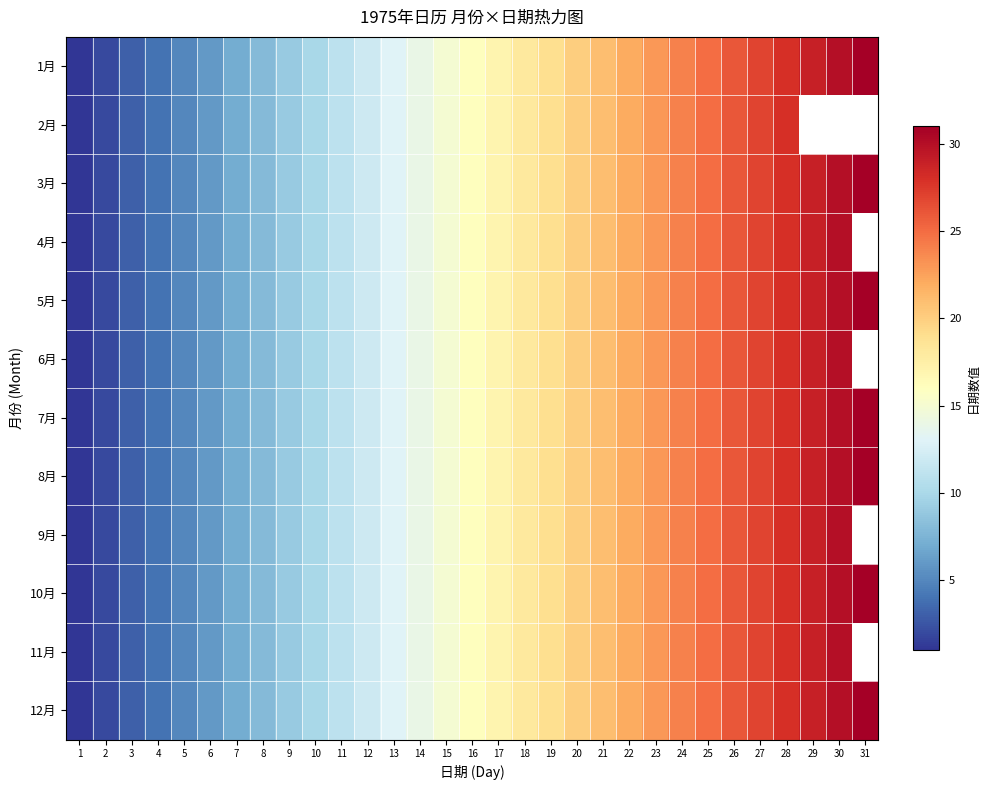

Is the value of 9月 at 29 greater than the value of 12月 at 16?

Yes